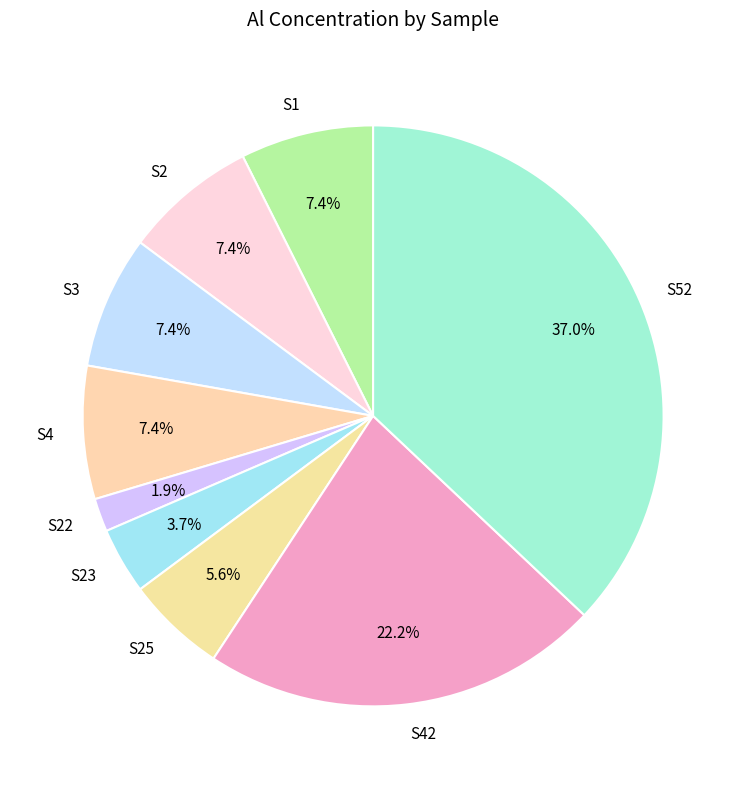

True or false: S1 accounts for 7% of the total.

True